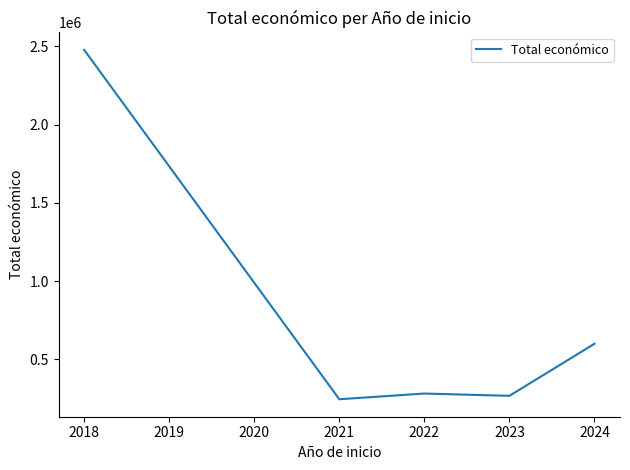

The value at 2021 is 159674.9. True or false?

False